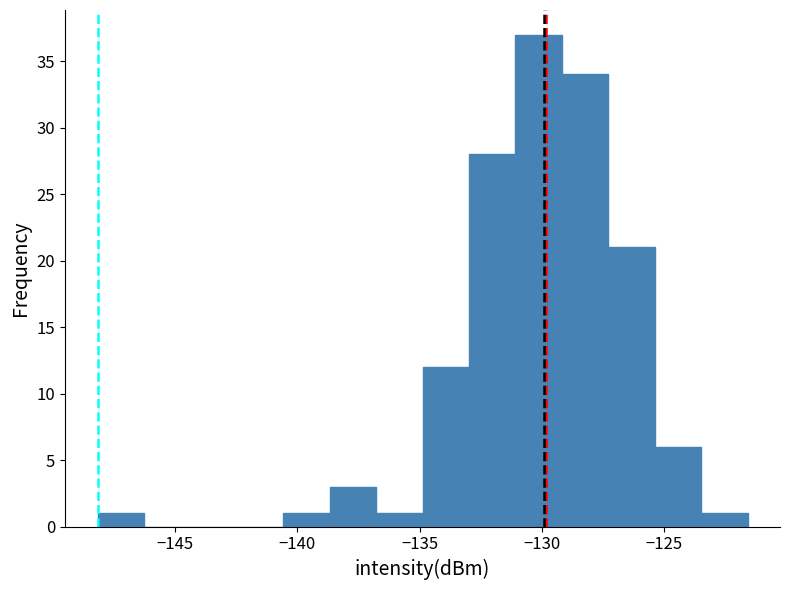

Around what value on the x-axis is the tallest bar? Give the approximate position of its centre, as read against the axis.

-130.0